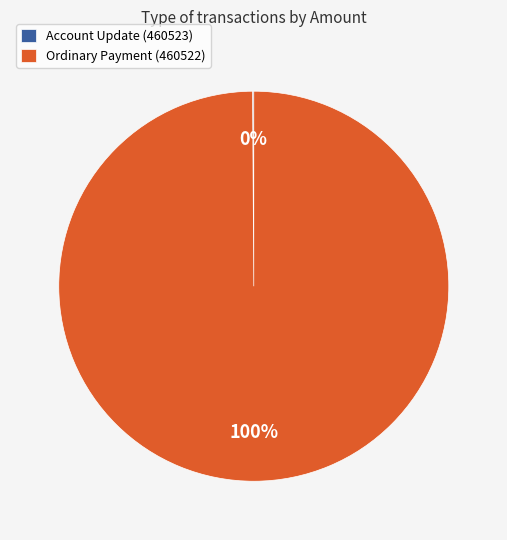

What percentage is the Ordinary Payment (460522) slice, to the nearest percent?

100%